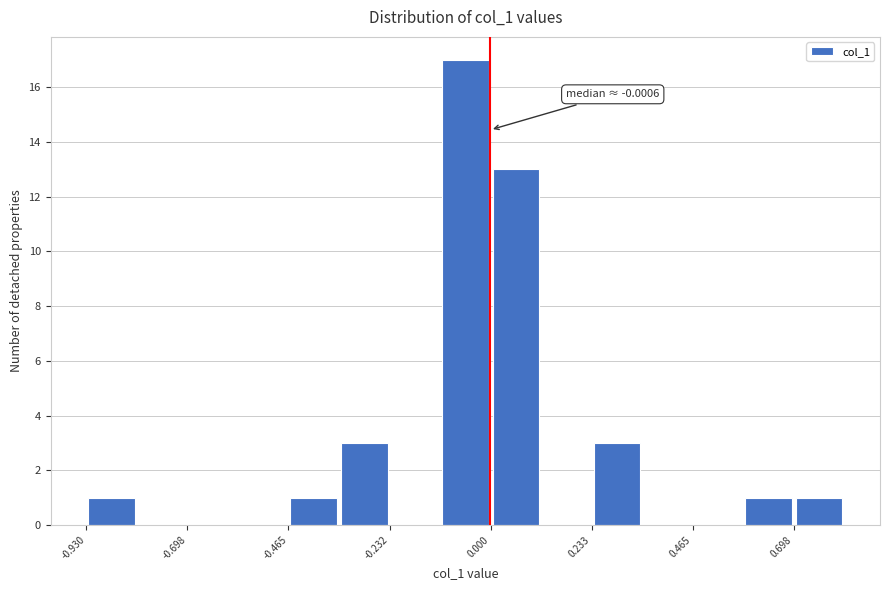

Around what value on the x-axis is the tallest bar? Give the approximate position of its centre, as read against the axis.

-0.05